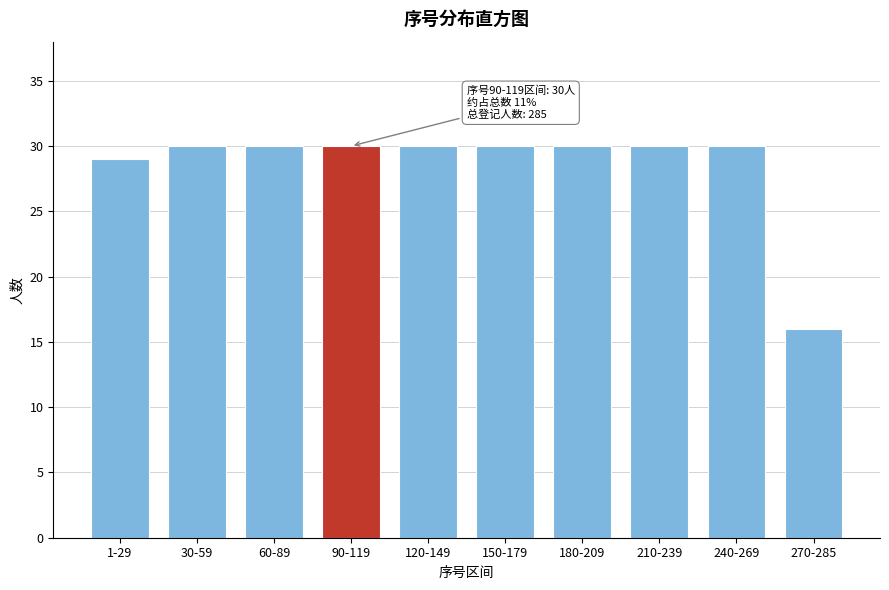

Reading left to right, list all the values displayed in this chart.

29	30	30	30	30	30	30	30	30	16